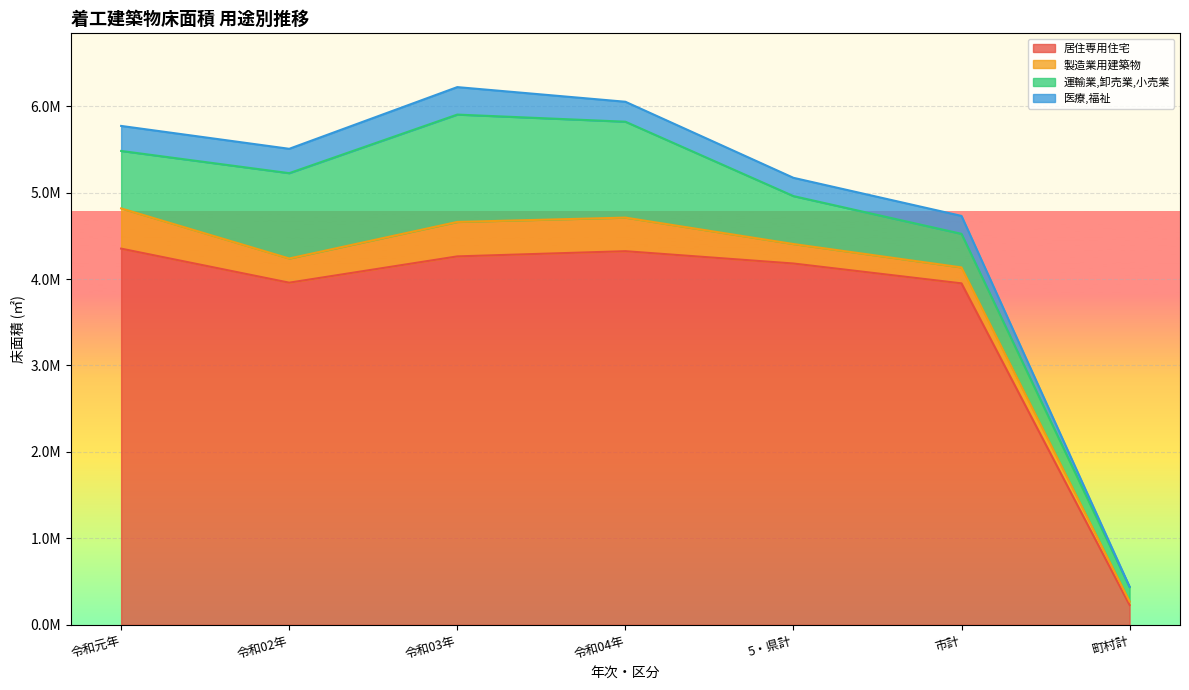

How many distinct data groups are displayed?

4